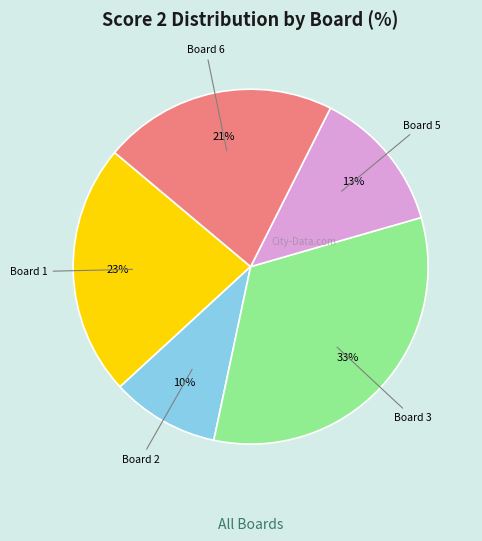

Does any single category account for the majority?

No